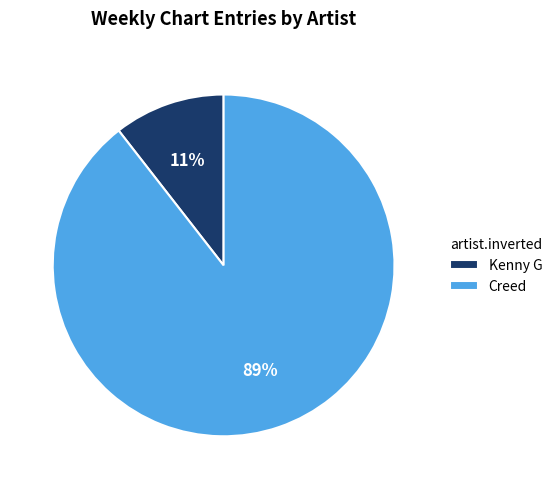

Does any single category account for the majority?

Yes